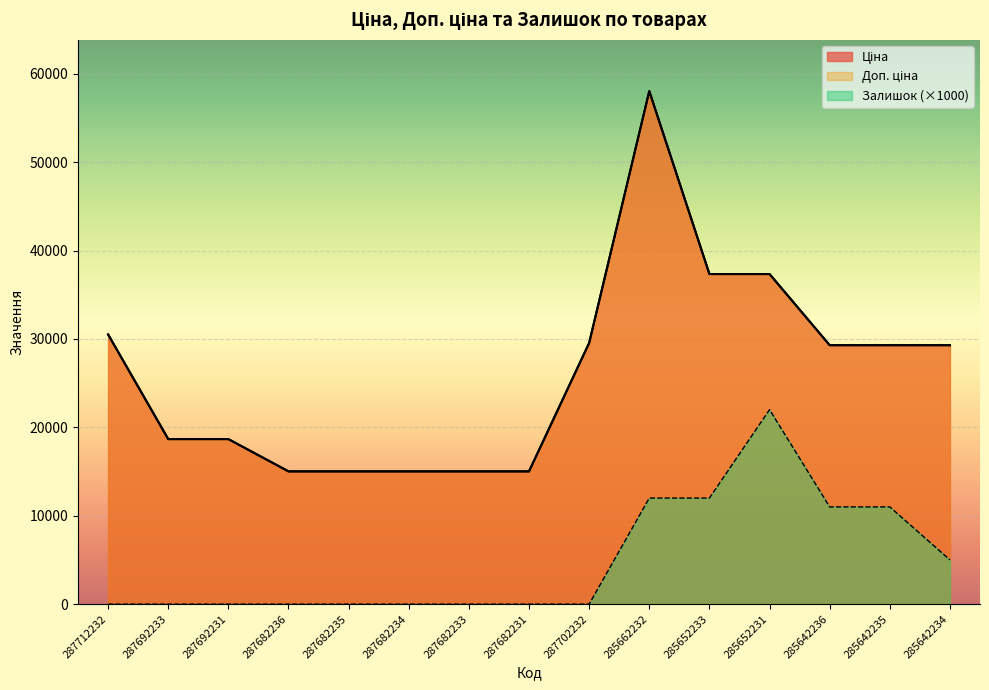

How many interior local peaks does the Залишок series have?

1